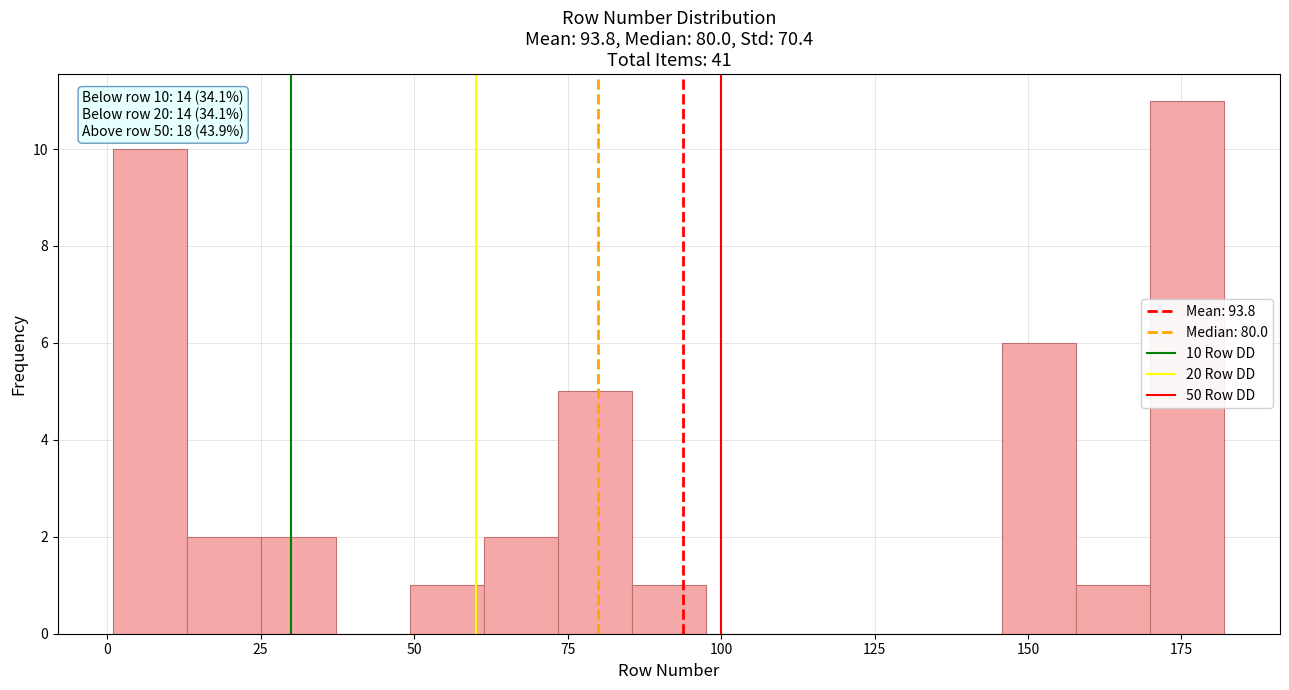

Read against the x-axis, roughly where is the centre of the tallest bar?

175